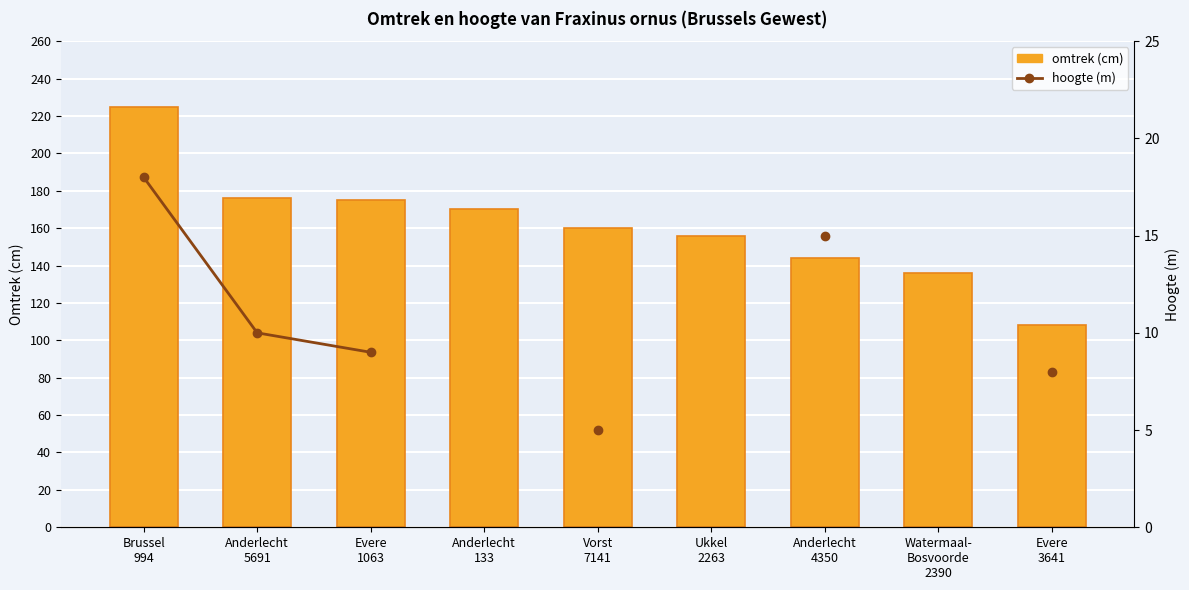

What is the label of the 3rd bar from the left?

Evere
1063